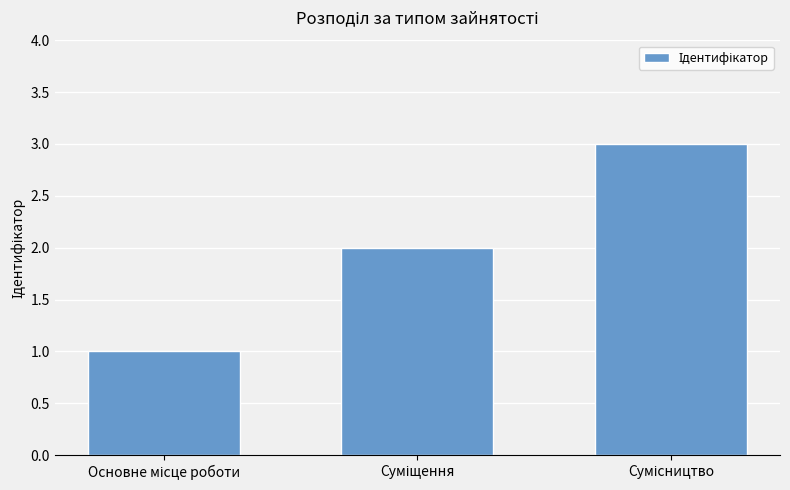

What is the maximum value shown in the chart?

3